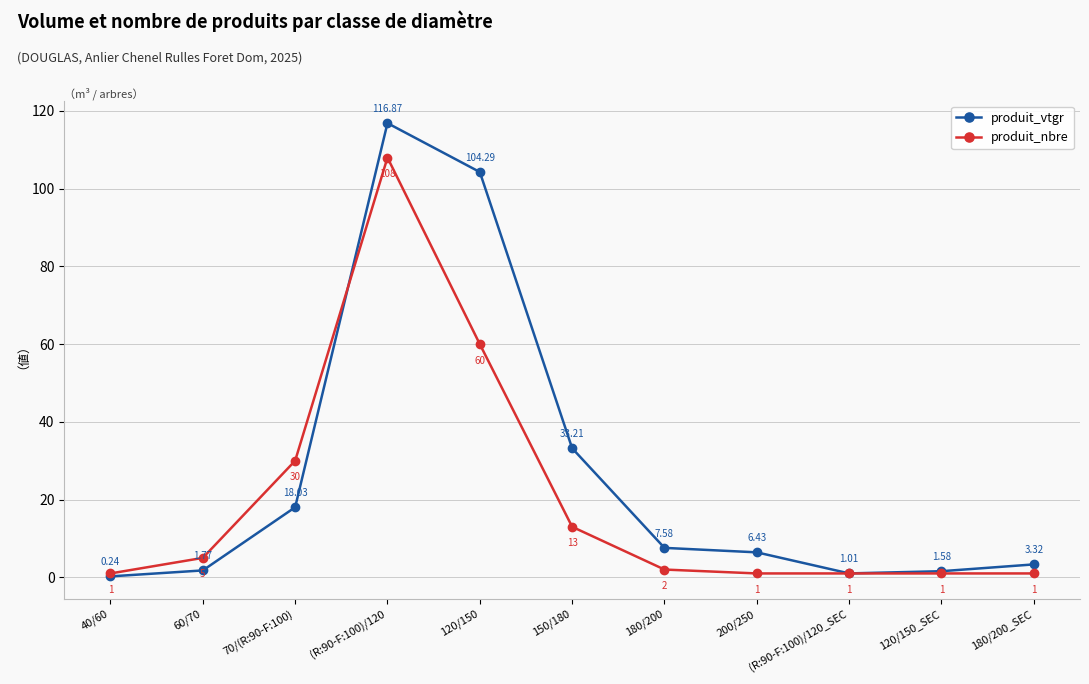

What is the label of the 5th point from the left?

120/150